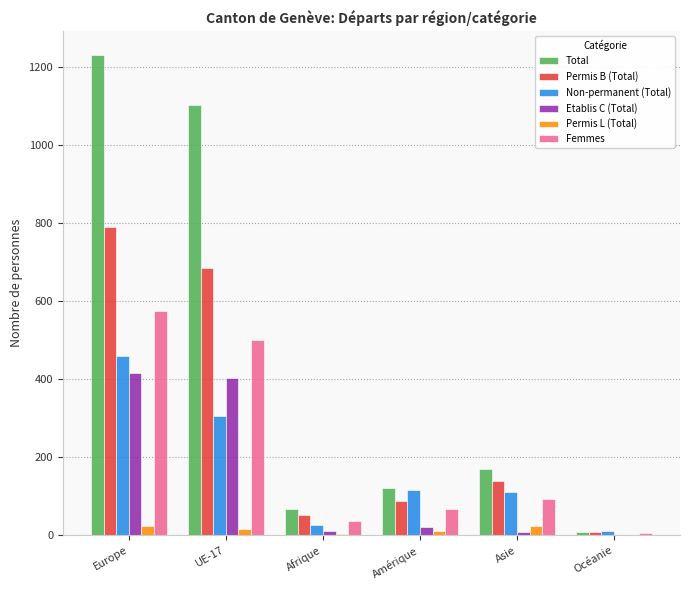

How many data points does each series have?

6